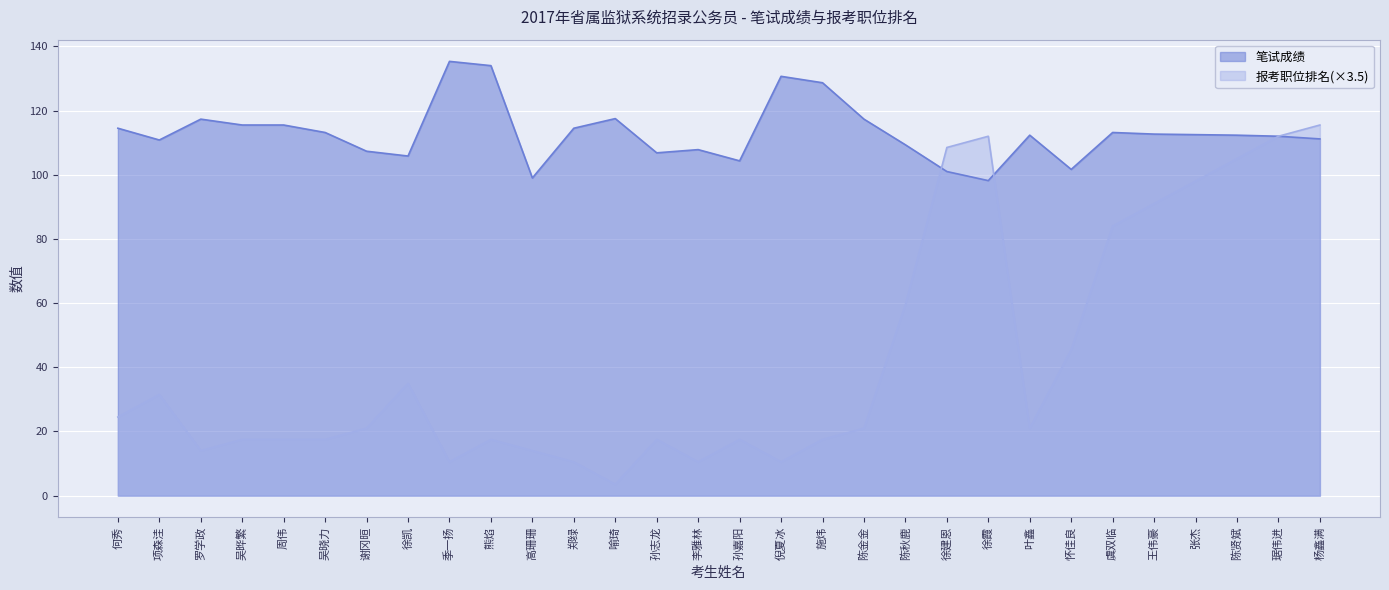

What is the difference between the second highest and second lowest values in the 报考职位排名 series?

101.5